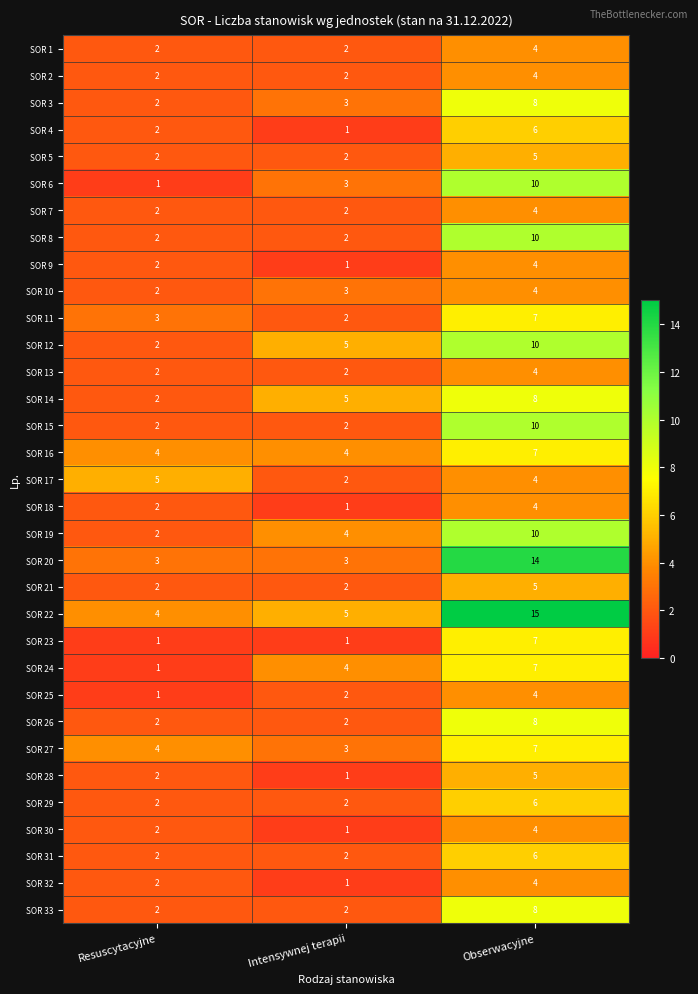

At which category is the sum across all series the highest?

Obserwacyjne